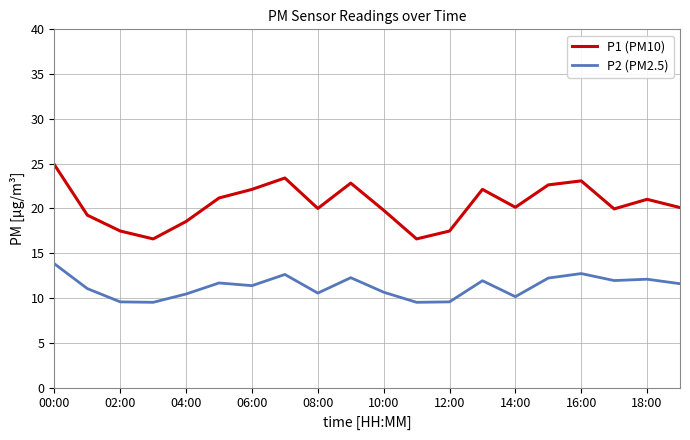

Which series has the largest total across all categories?

P1 (PM10)